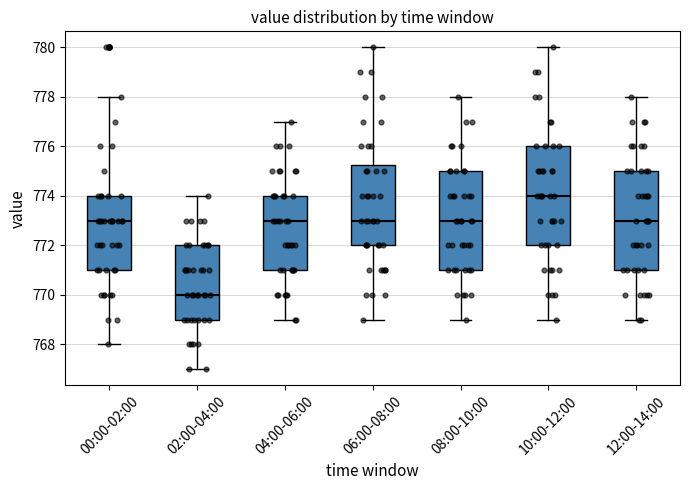

Reading left to right, read every box against the y-axis: the position of its median line, the range the box covers, and the ends of its whiskers. The values are not printed on the chart, so give them approximately, as read against the axis.

00:00-02:00: median 773.0, box 771.0 to 774.0, whiskers 768.0 to 778.0
02:00-04:00: median 770.0, box 769.0 to 772.0, whiskers 767.0 to 774.0
04:00-06:00: median 773.0, box 771.0 to 774.0, whiskers 769.0 to 777.0
06:00-08:00: median 773.0, box 772.0 to 775.2, whiskers 769.0 to 780.0
08:00-10:00: median 773.0, box 771.0 to 775.0, whiskers 769.0 to 778.0
10:00-12:00: median 774.0, box 772.0 to 776.0, whiskers 769.0 to 780.0
12:00-14:00: median 773.0, box 771.0 to 775.0, whiskers 769.0 to 778.0